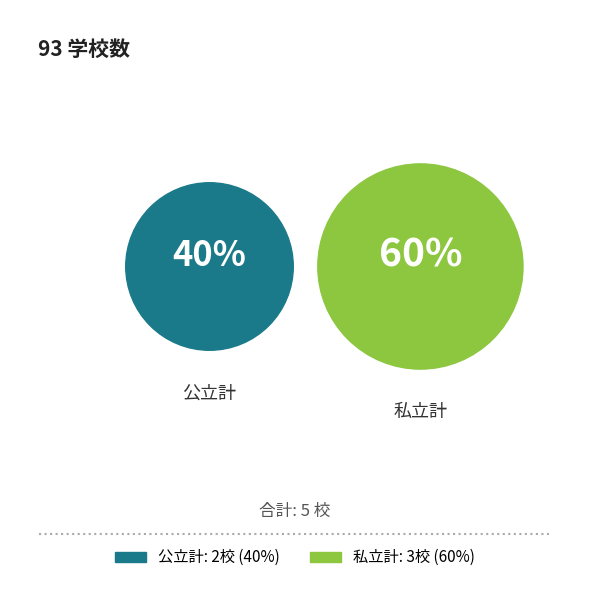

Does 私立計 account for over 50% of the chart?

Yes